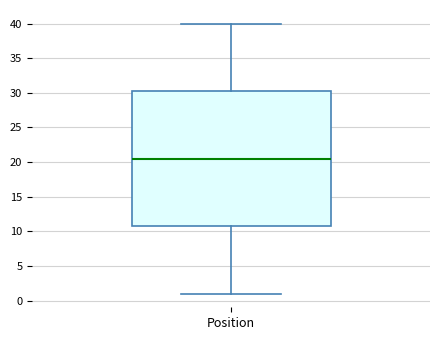

Read this box plot against the y-axis: the position of the median line, the range covered by the box, and the ends of both whiskers. The values are not printed on the chart, so give them approximately, as read against the axis.

median 20.5, box 11.0 to 30.5, whiskers 1.0 to 40.0